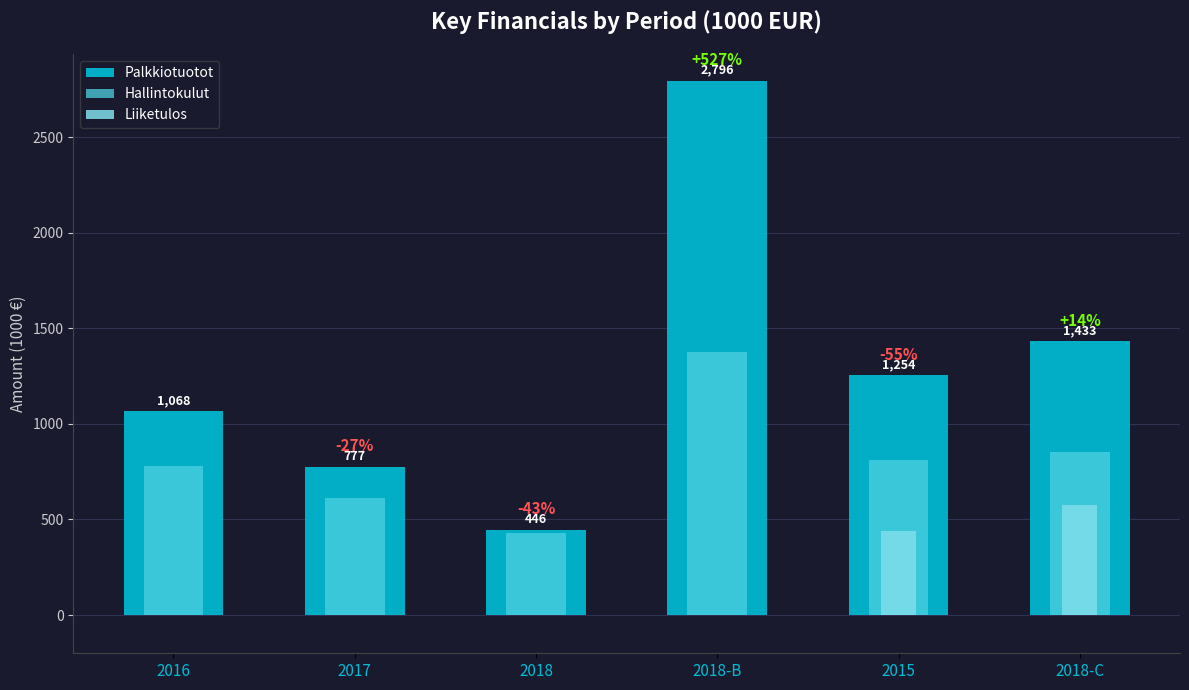

At which category is the sum across all series the highest?

2018-B